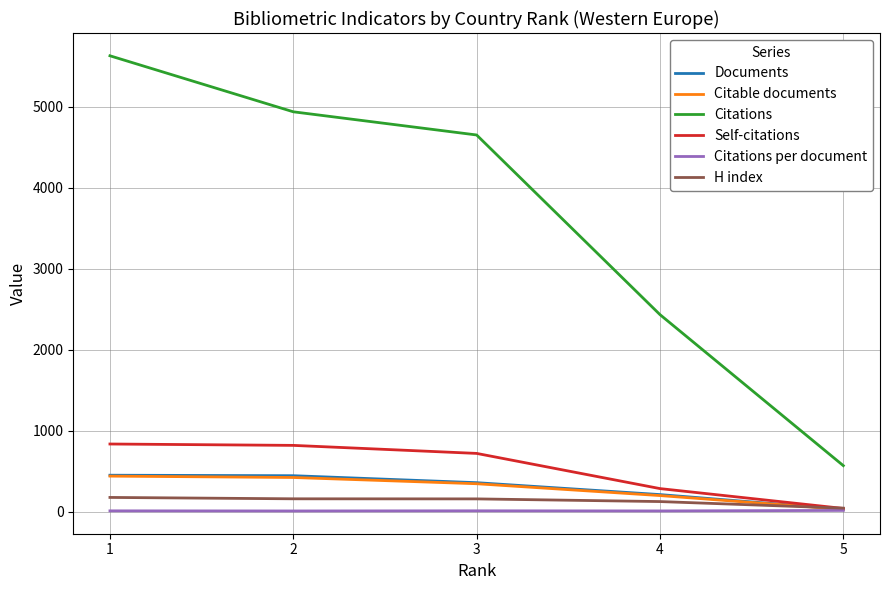

Which series changed the most between 1 and 2?

Citations